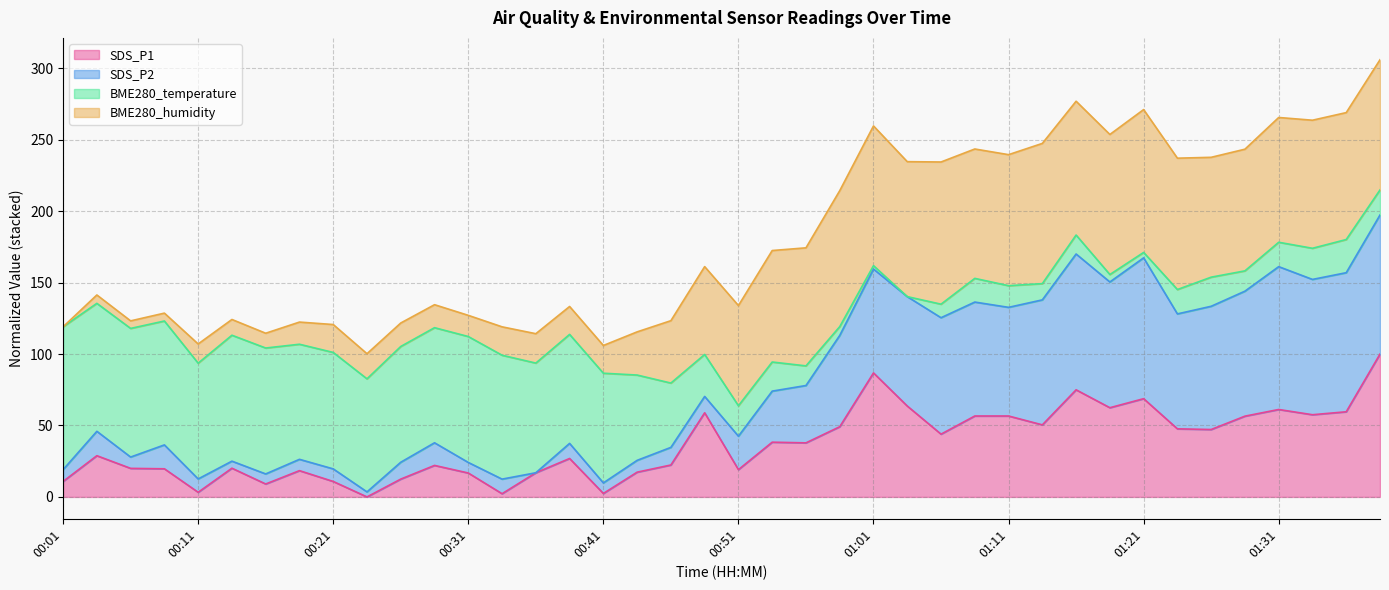

True or false: SDS_P1 and SDS_P2 intersect in this chart.

False